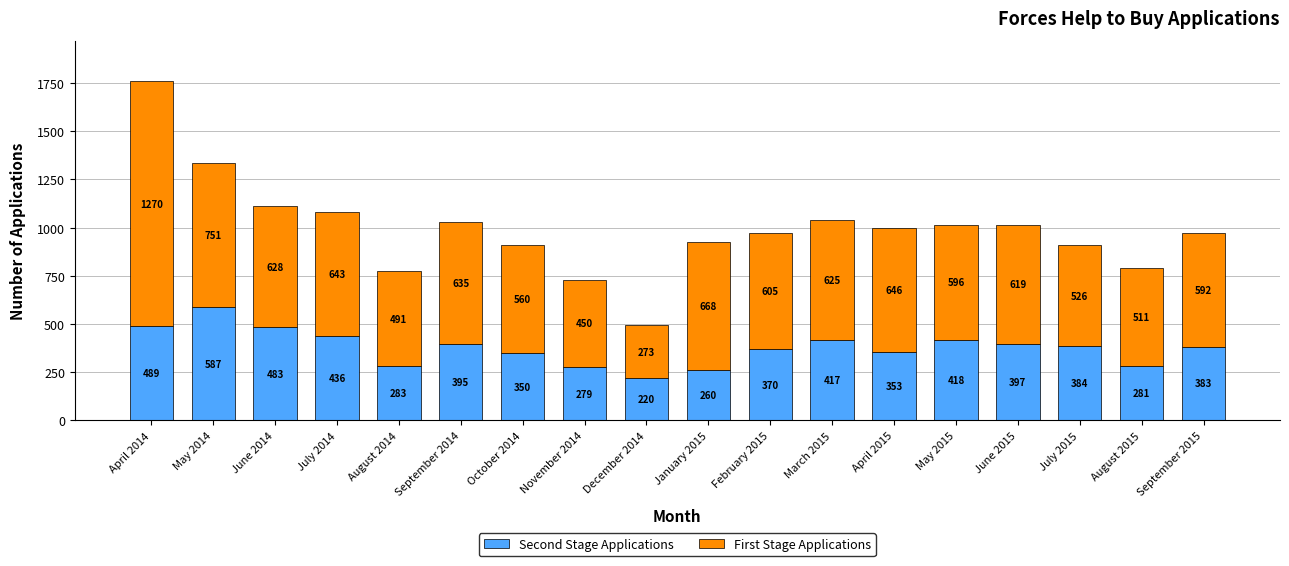

What is the average value of the Second Stage Applications series?

377